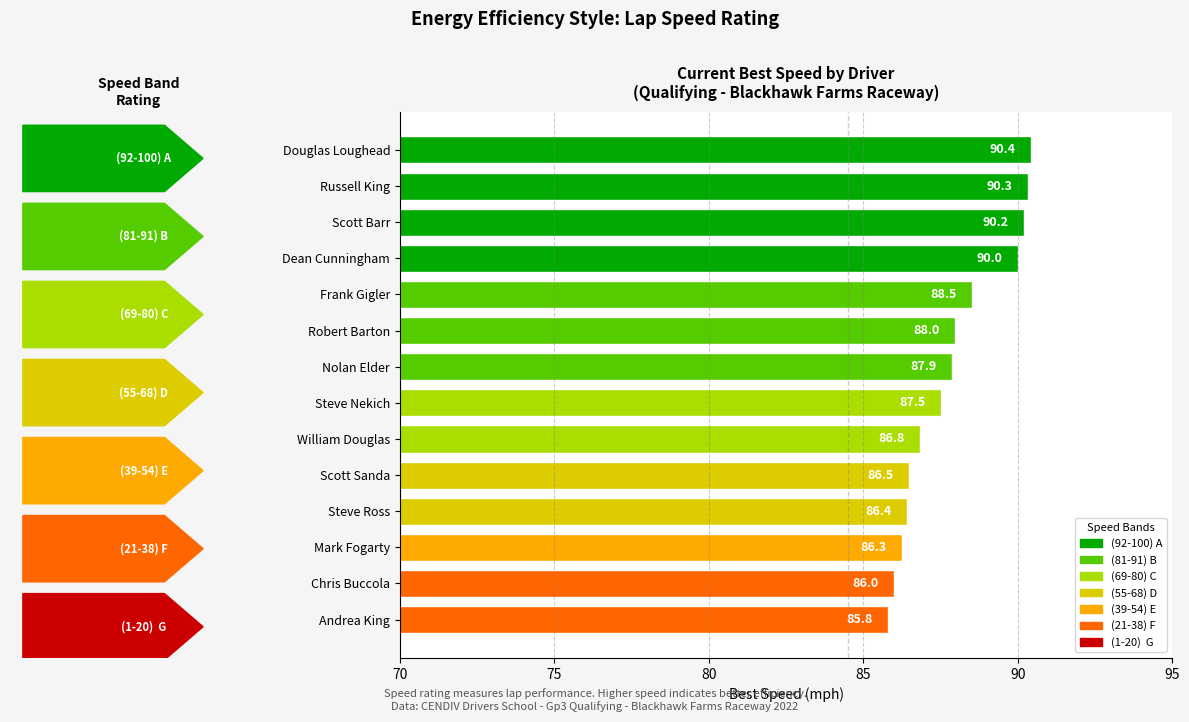

What is the average value?

87.9